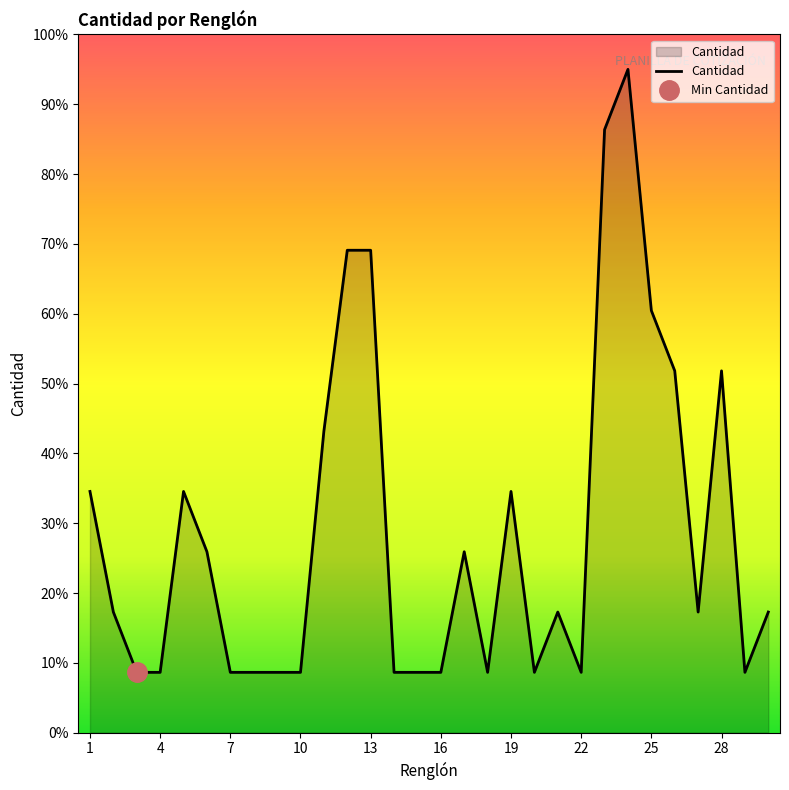

What is the difference between the maximum and minimum values?

86.4